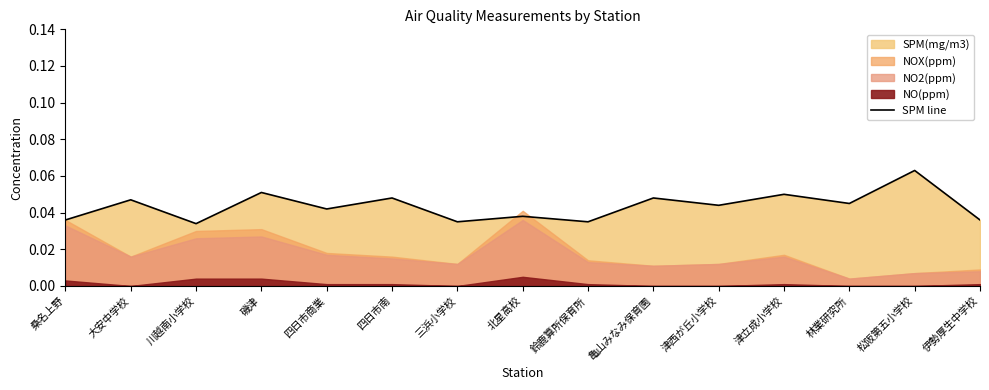

How many points are lower than both their immediate neighbors (excluding endpoints)?

6